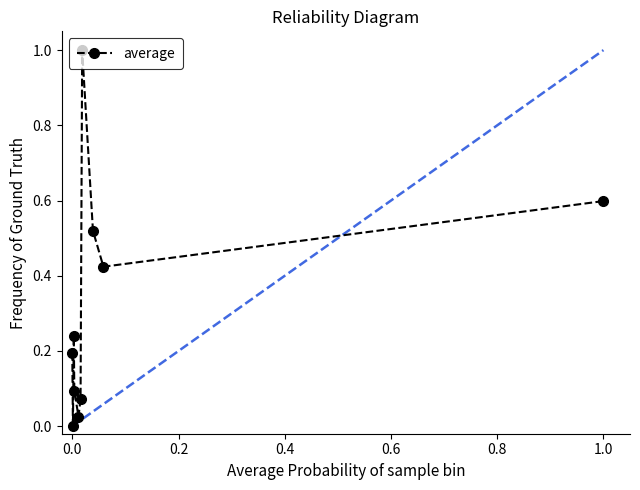

How many points are lower than both their immediate neighbors (excluding endpoints)?

3